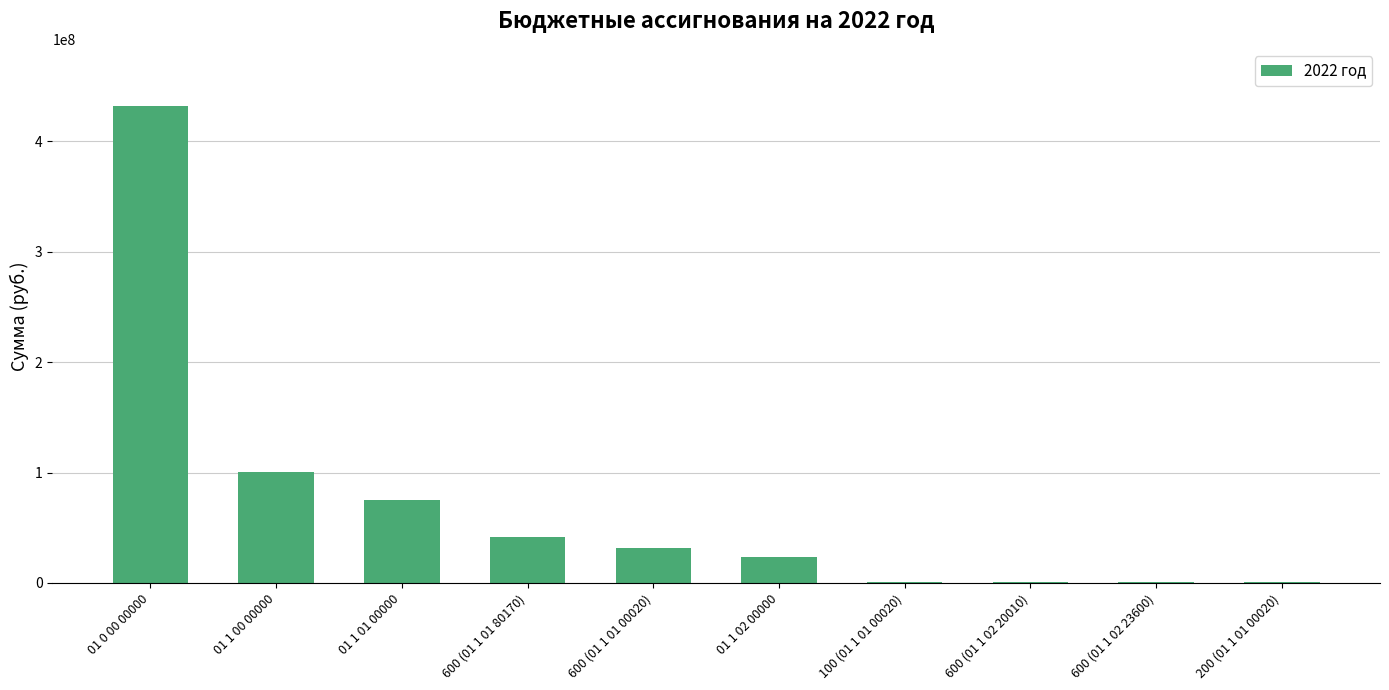

The chart shows a value of 426700.0 at 200 (01 1 01 00020). True or false?

True